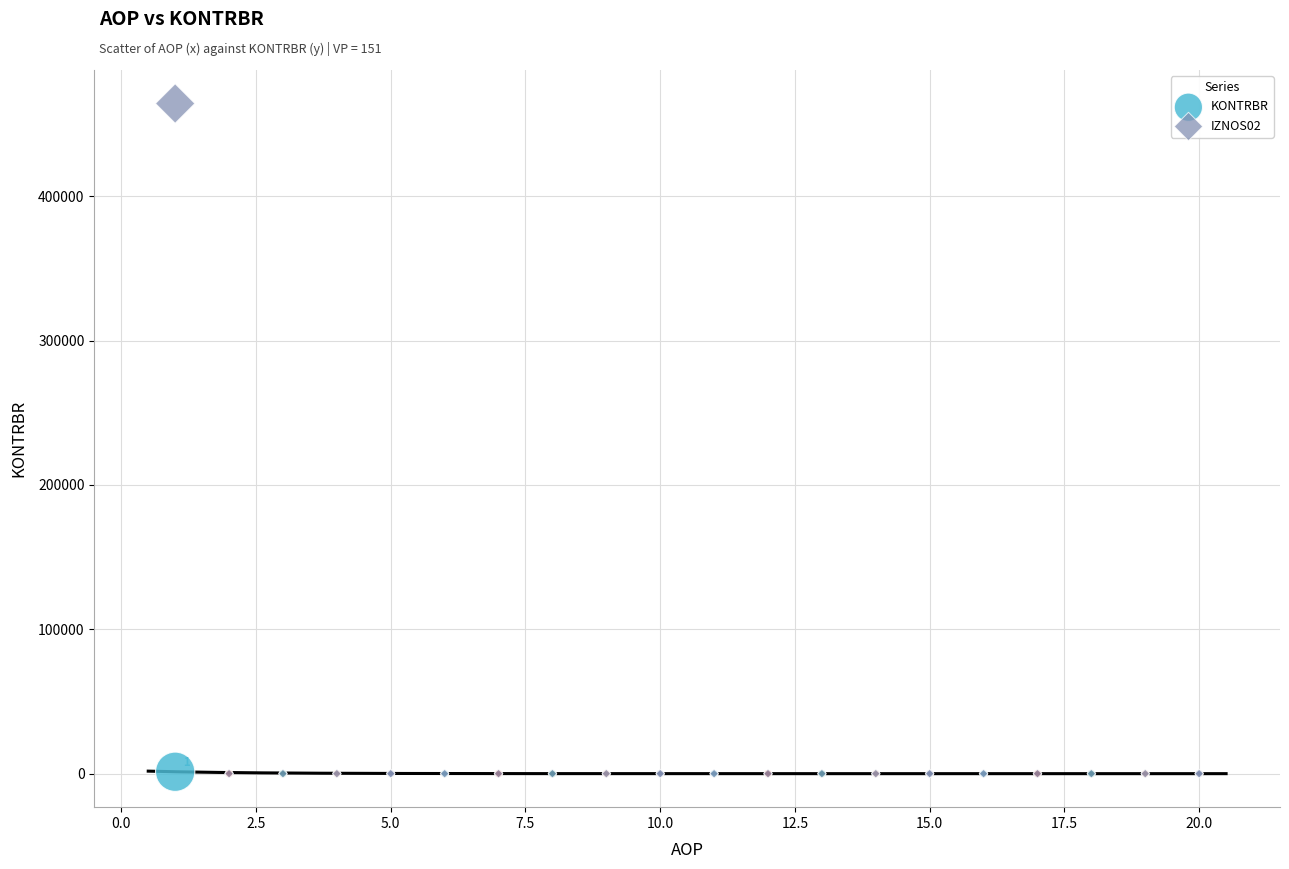

Which series reaches the maximum Y coordinate?

IZNOS02